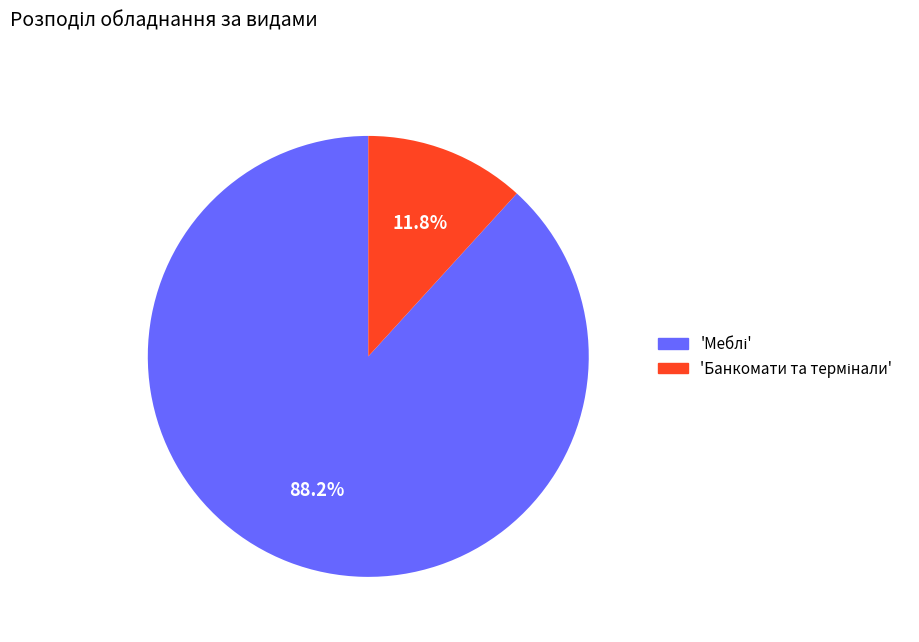

Does any single category account for the majority?

Yes